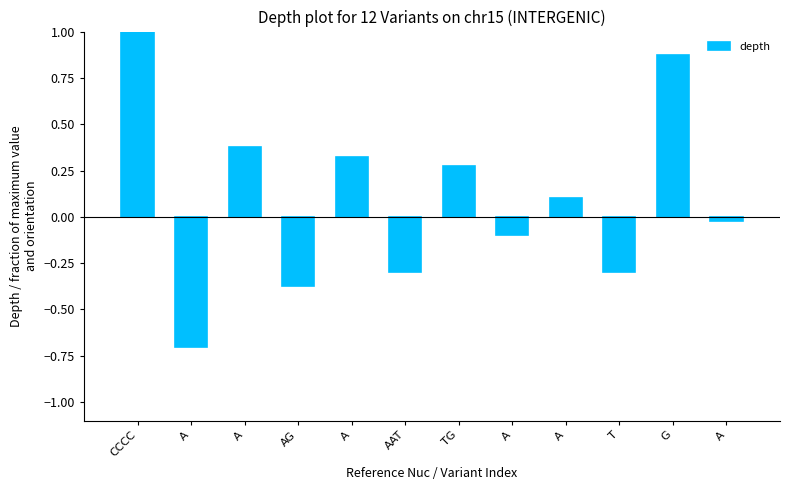

What is the difference between the maximum and second lowest values?

1.4